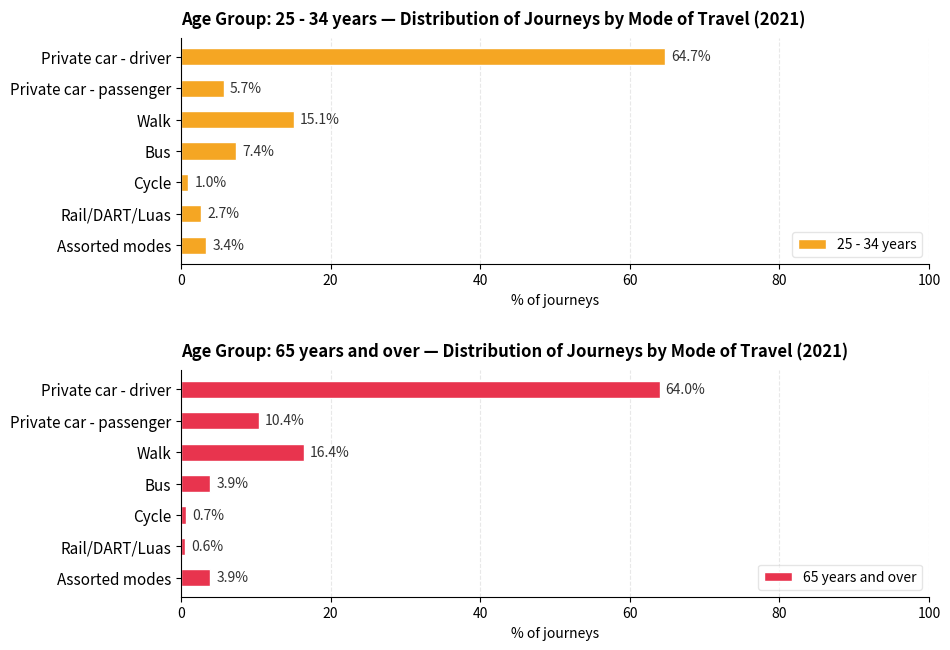

What is the highest value of the 65 years and over series?

64.0